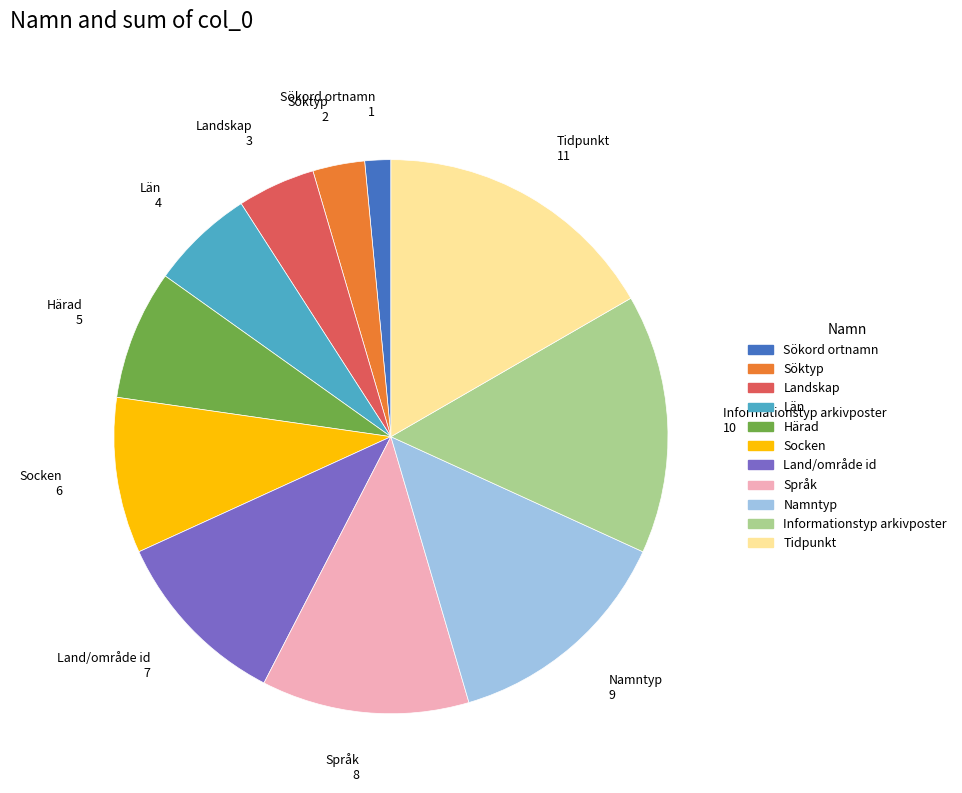

Is the sum of Land/område id and Härad greater than half?

No